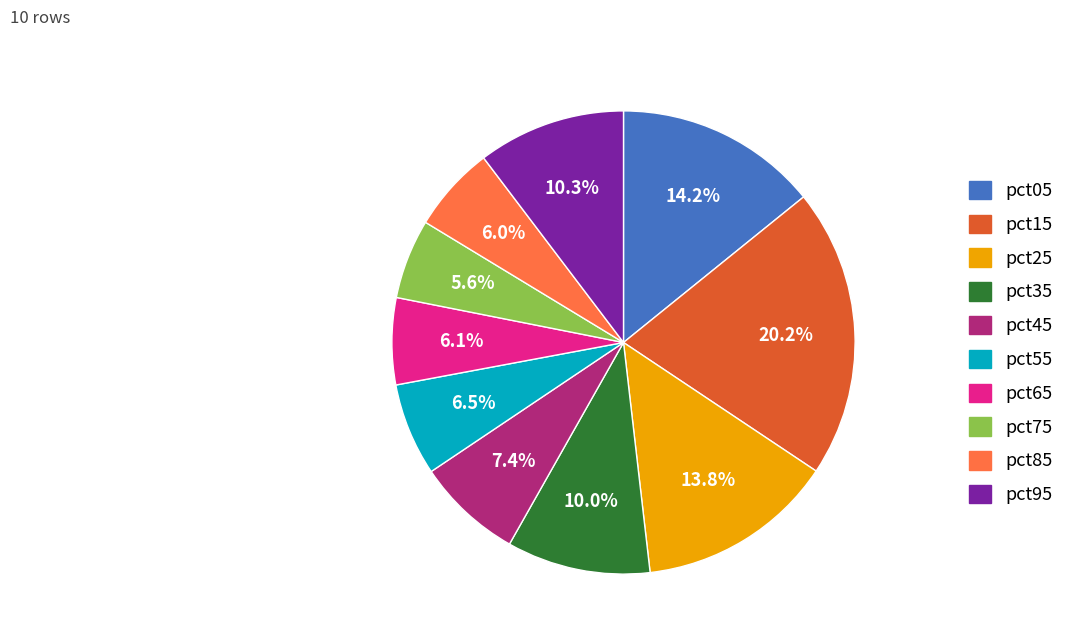

How many segments does this pie chart have?

10